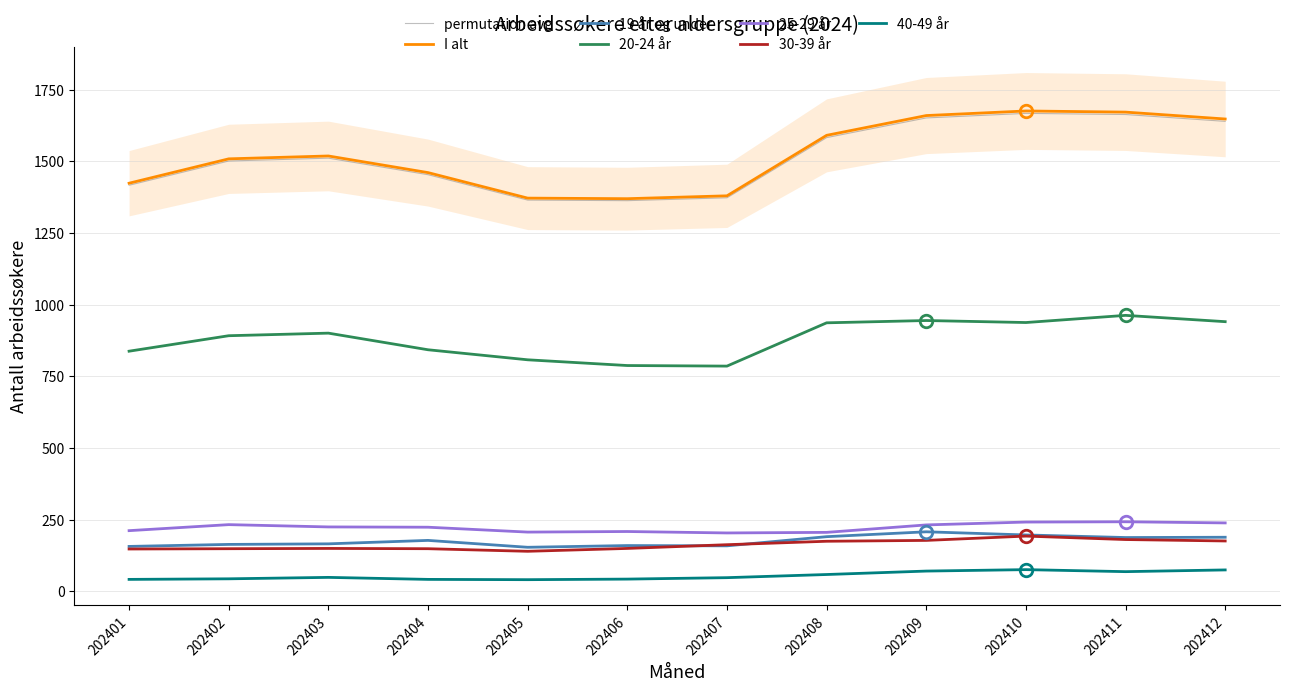

Where is the first local minimum for 25-29 år?

202405